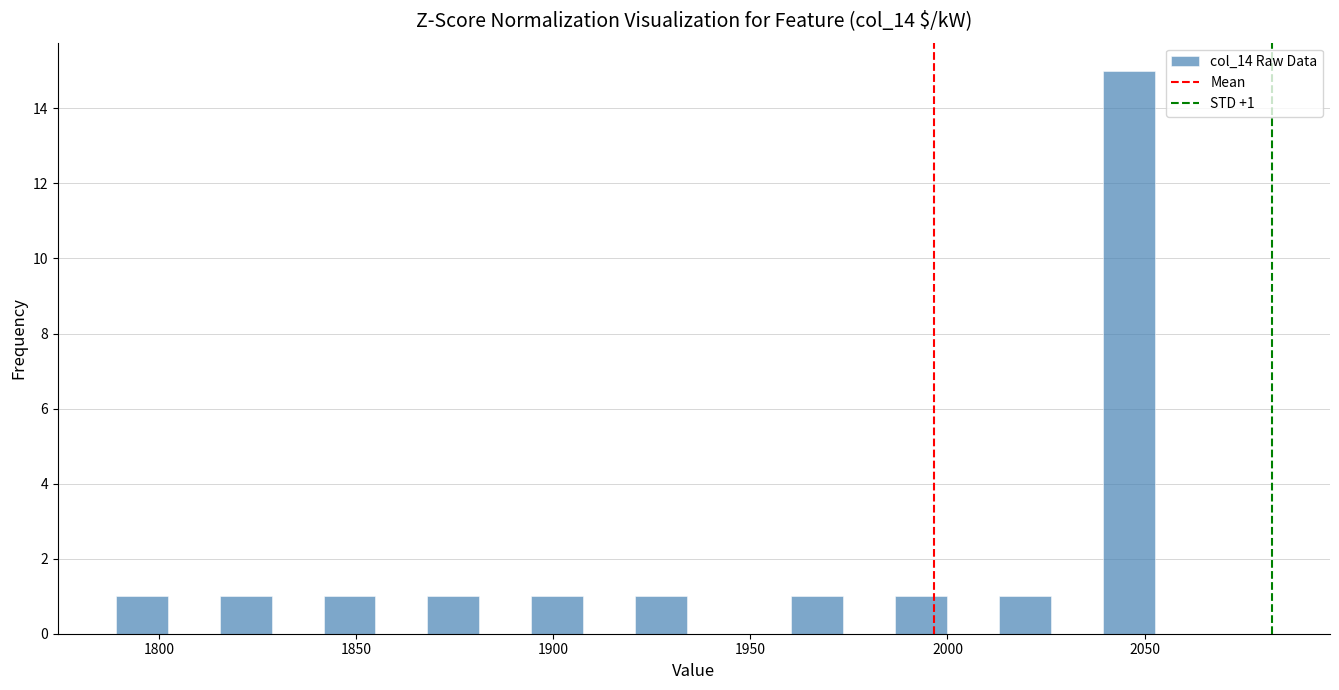

Read against the x-axis, roughly where is the centre of the tallest bar?

2045